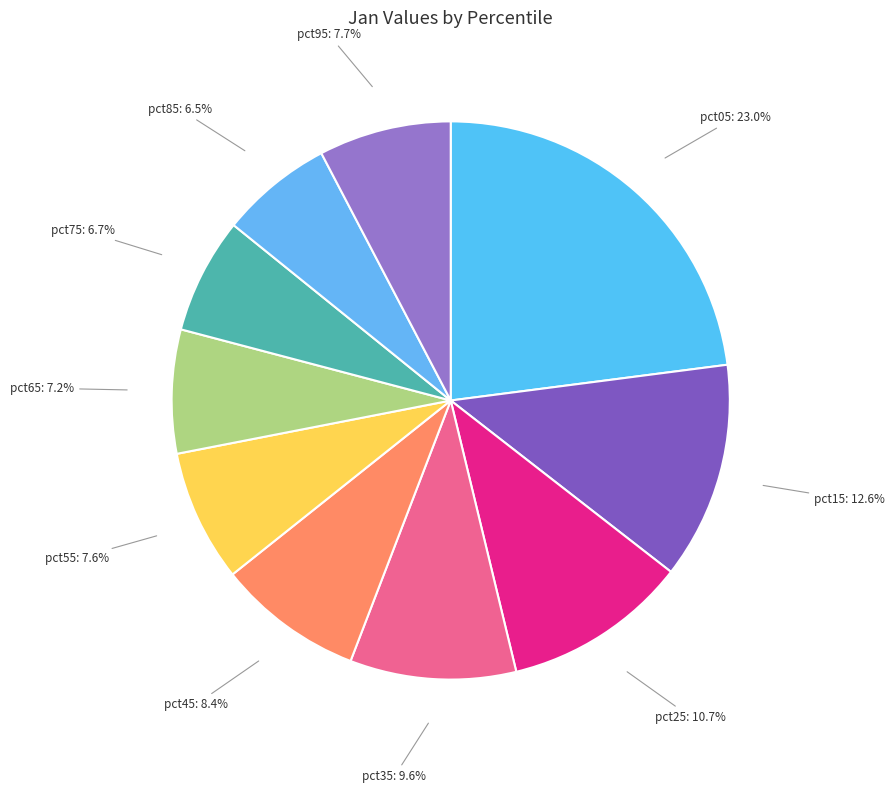

To the nearest percent, what is the difference between the pct85 and pct15 slice percentages?

6%